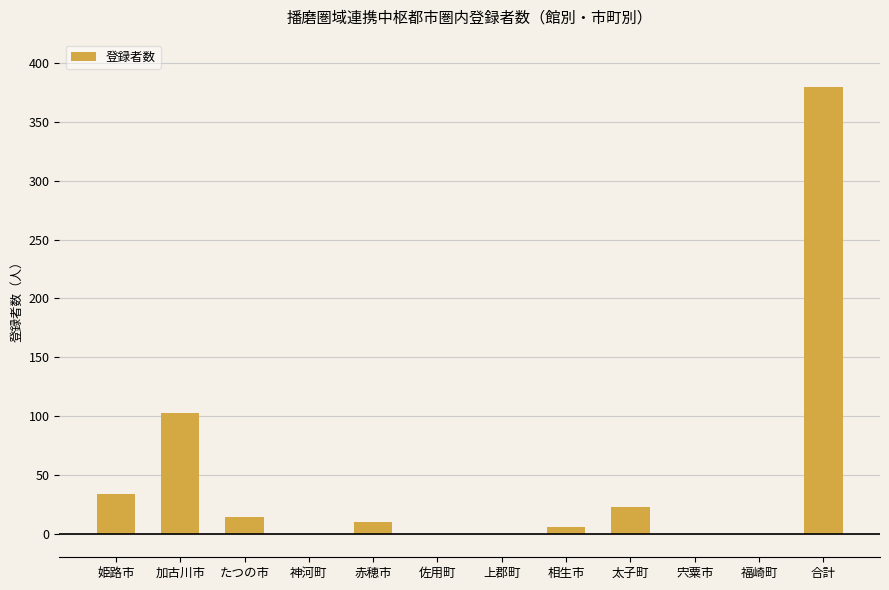

Which label corresponds to the largest value in the chart?

合計